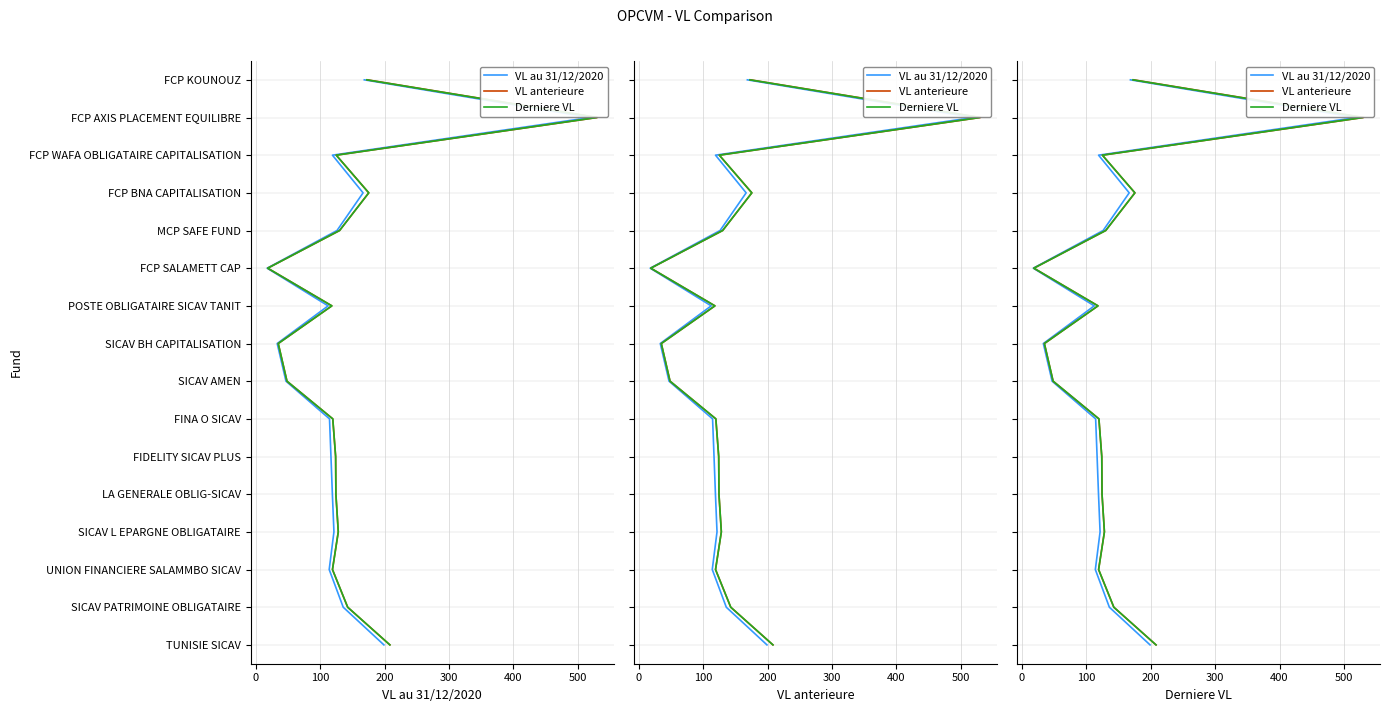

Is the value of VL au 31/12/2020 at 8 greater than the value of Derniere VL at 300?

Yes